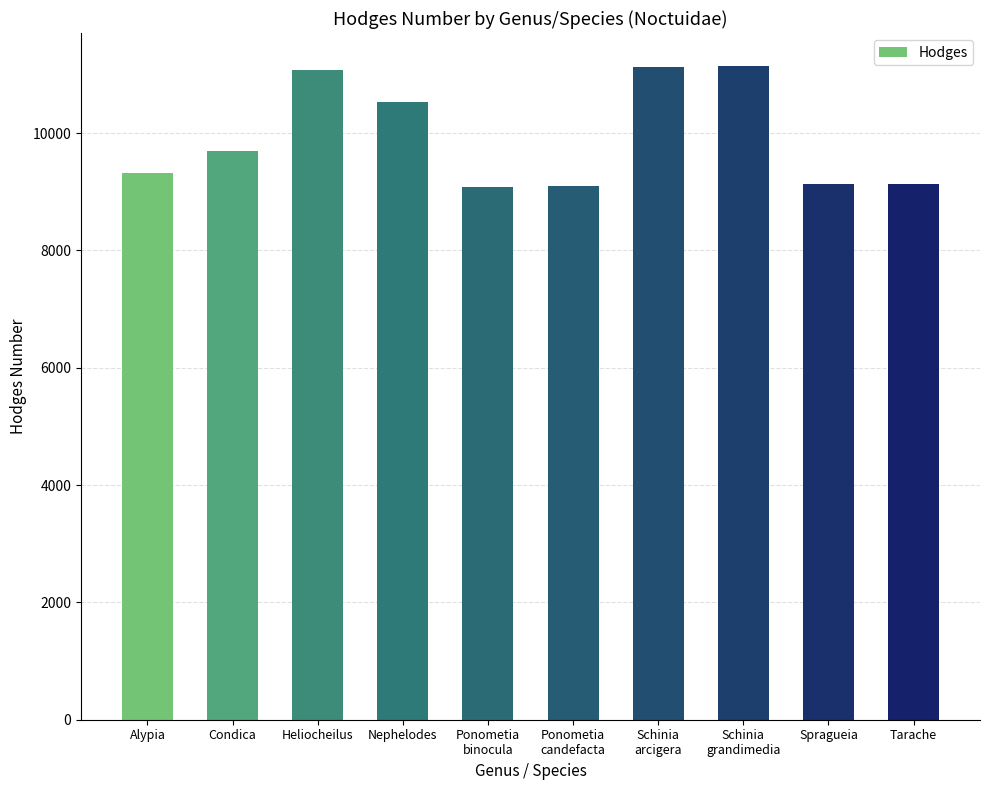

Is it true that the value at Tarache is 9136.0?

True